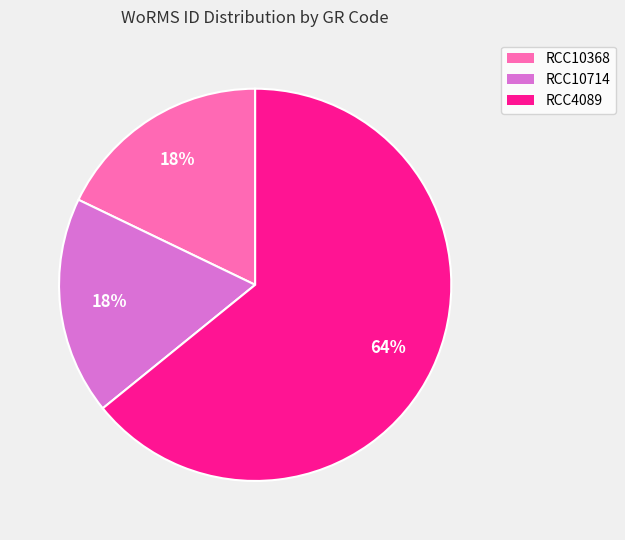

How many segments does this pie chart have?

3